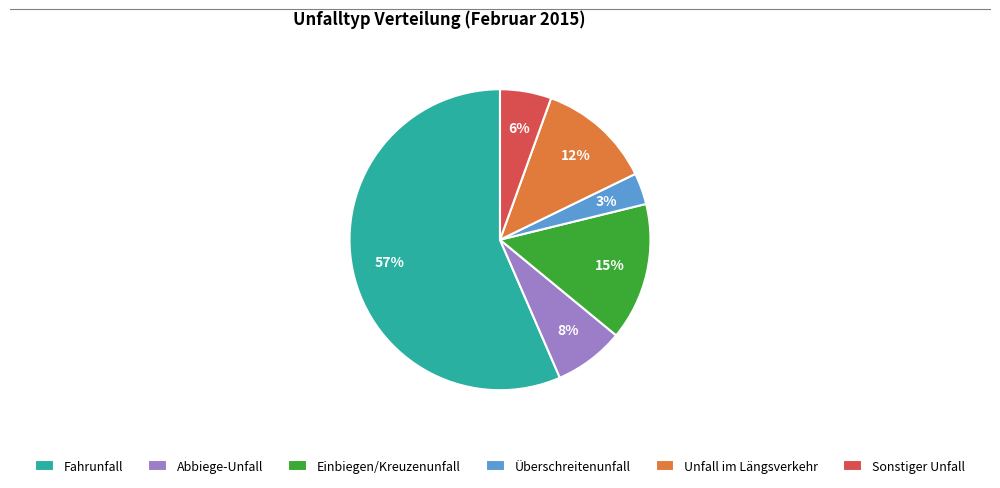

Between Unfall im Längsverkehr and Fahrunfall, which is larger?

Fahrunfall